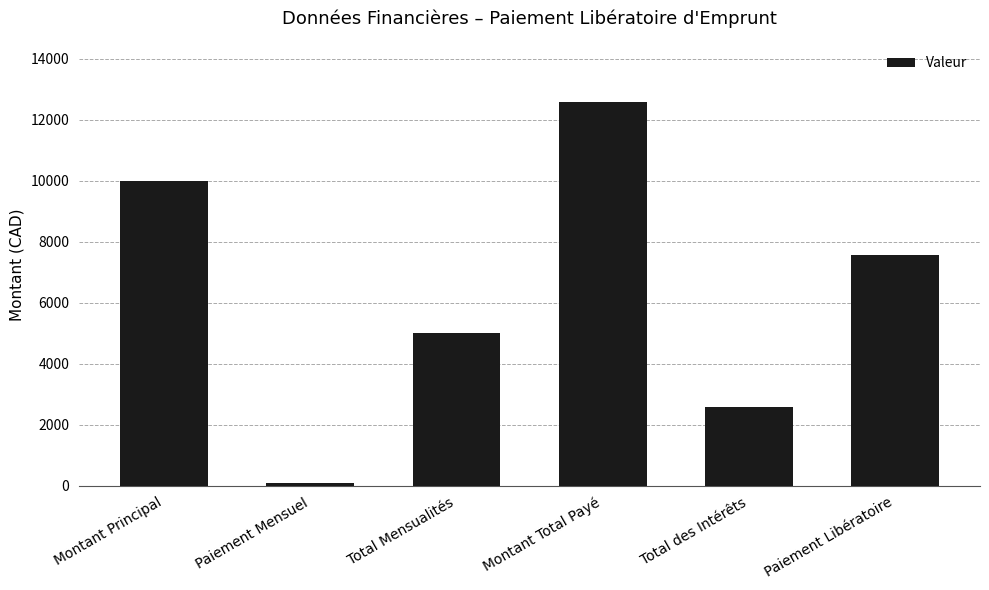

Count the number of data series in this chart.

1